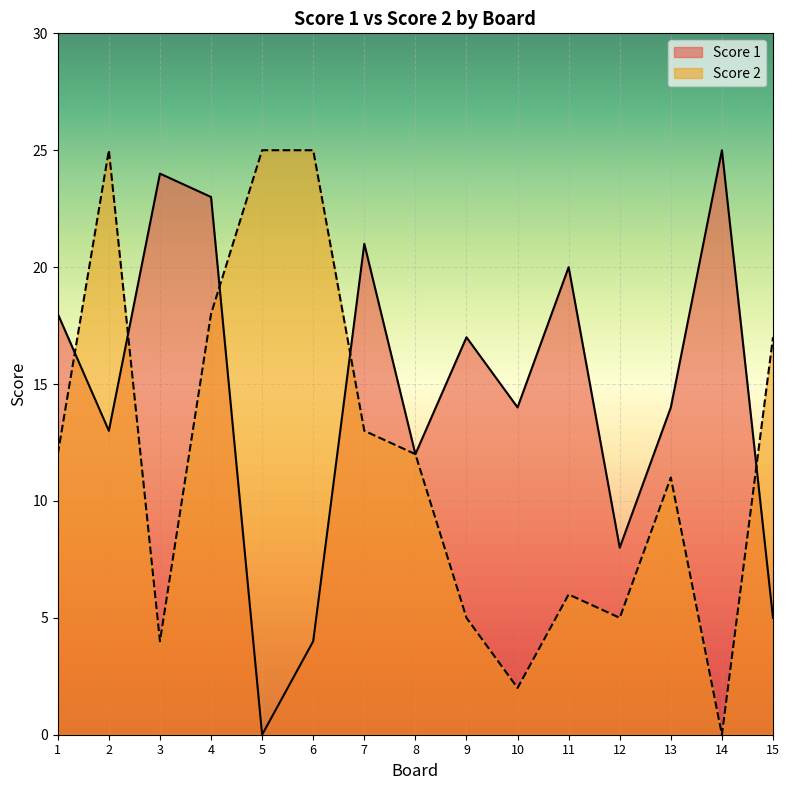

What value does the Score 2 series have at 5?

25